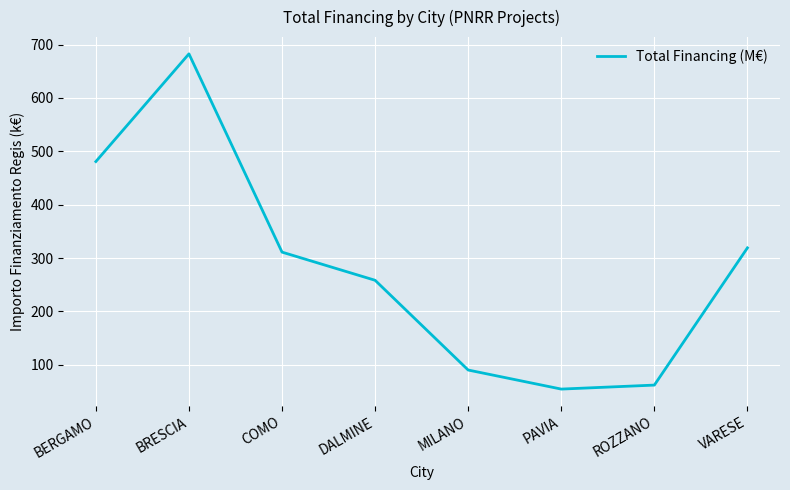

List the labels in order of value, largest first.

BRESCIA, BERGAMO, VARESE, COMO, DALMINE, MILANO, ROZZANO, PAVIA